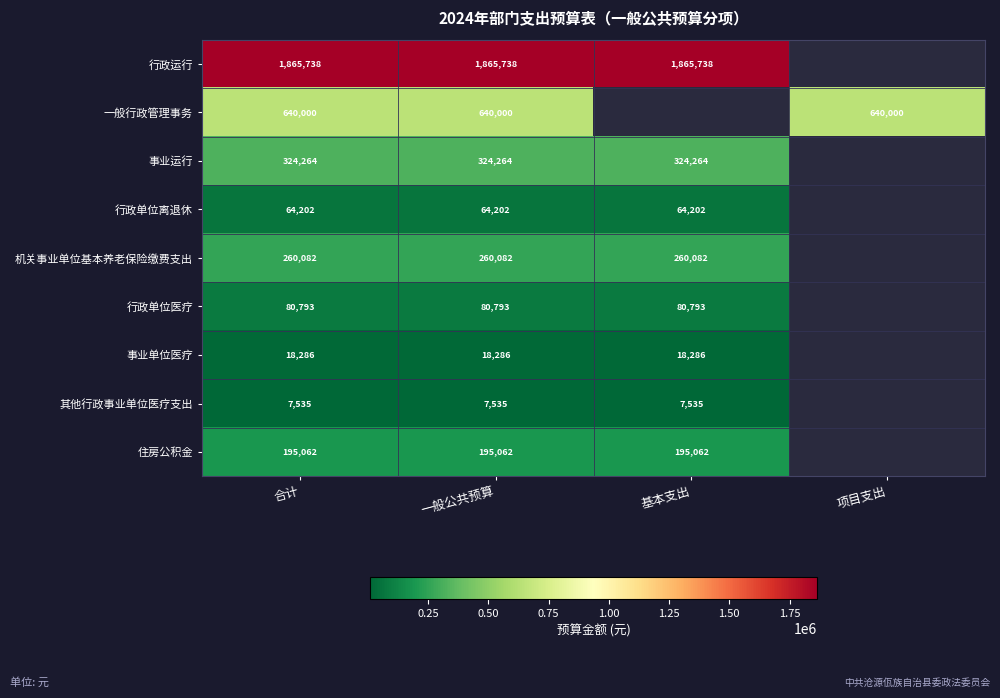

Between 项目支出 and 基本支出, which is larger?

基本支出